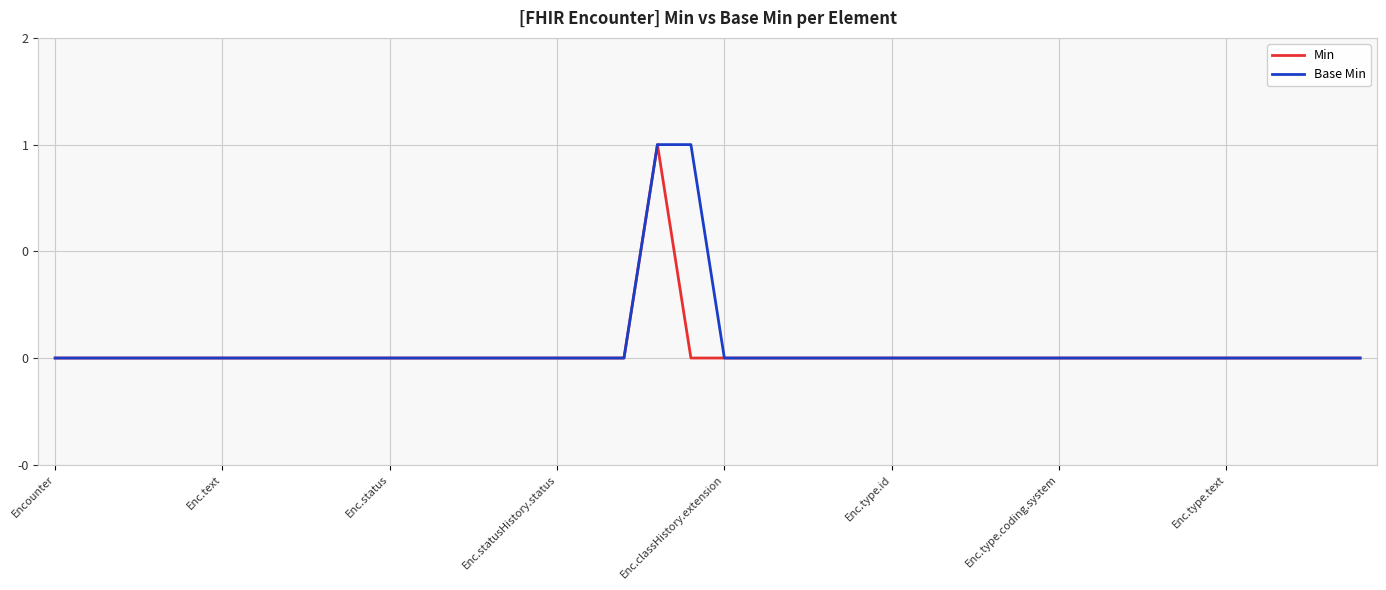

What is the label of the 16th point from the right?

24